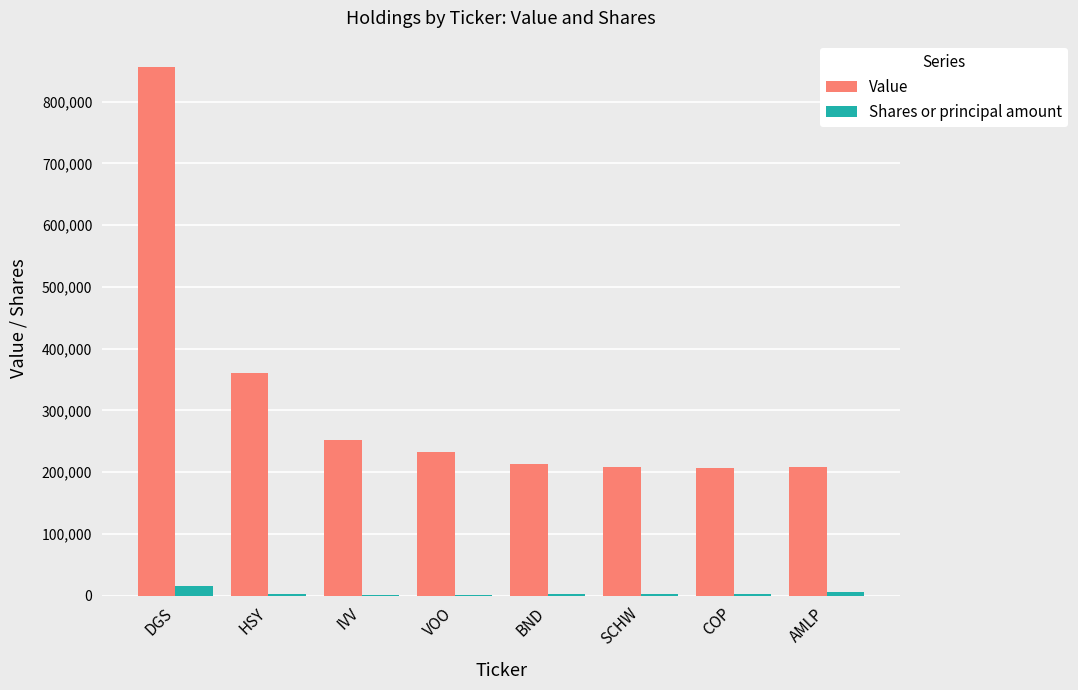

What is the maximum value for Value?

856000